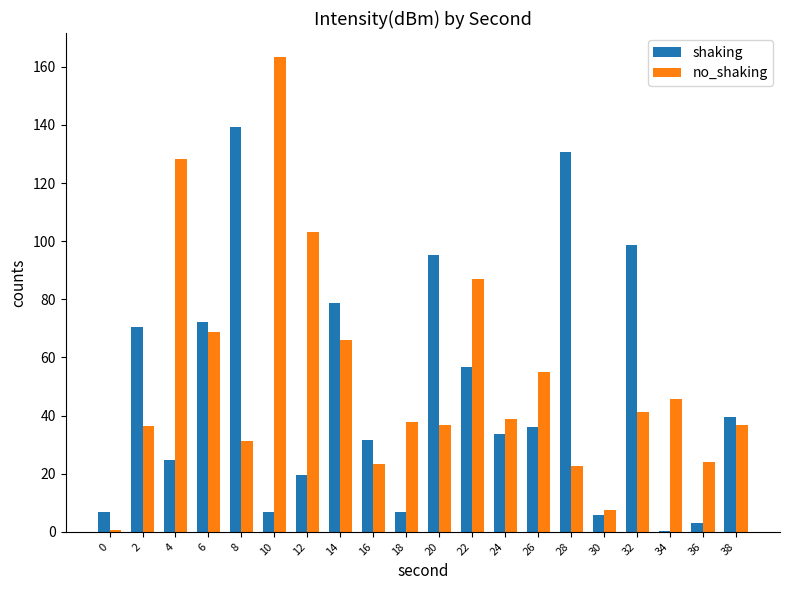

True or false: no_shaking has a value of 24.1 at 20.

False